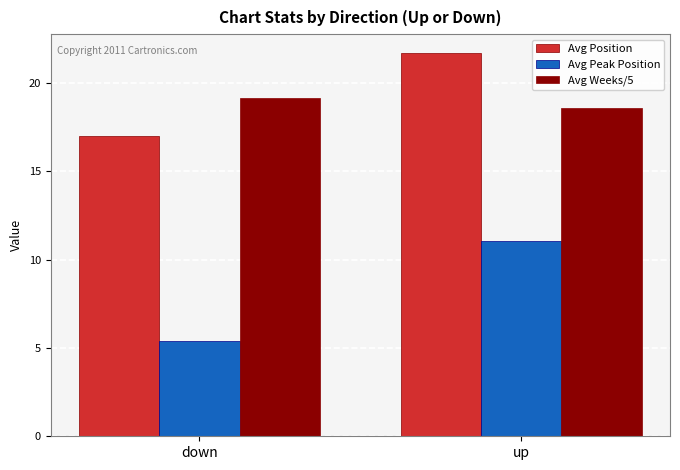

Reading right to left, list all the values displayed in this chart.

Avg Position: 21.7	17.0
Avg Peak Position: 11.1	5.4
Avg Weeks/5: 18.6	19.1